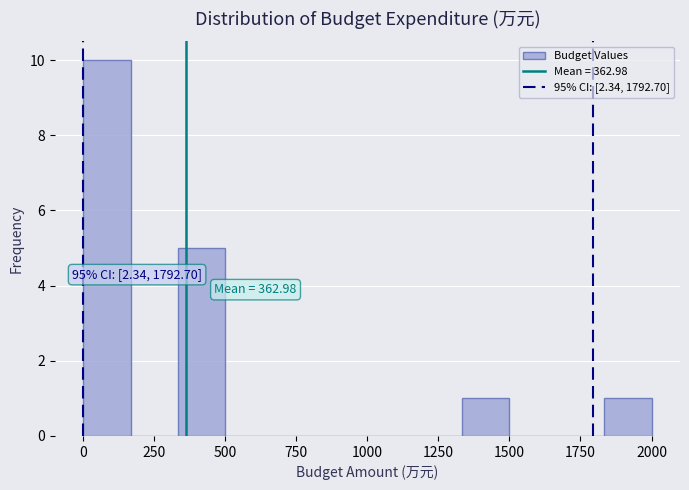

Around what value on the x-axis is the tallest bar? Give the approximate position of its centre, as read against the axis.

100